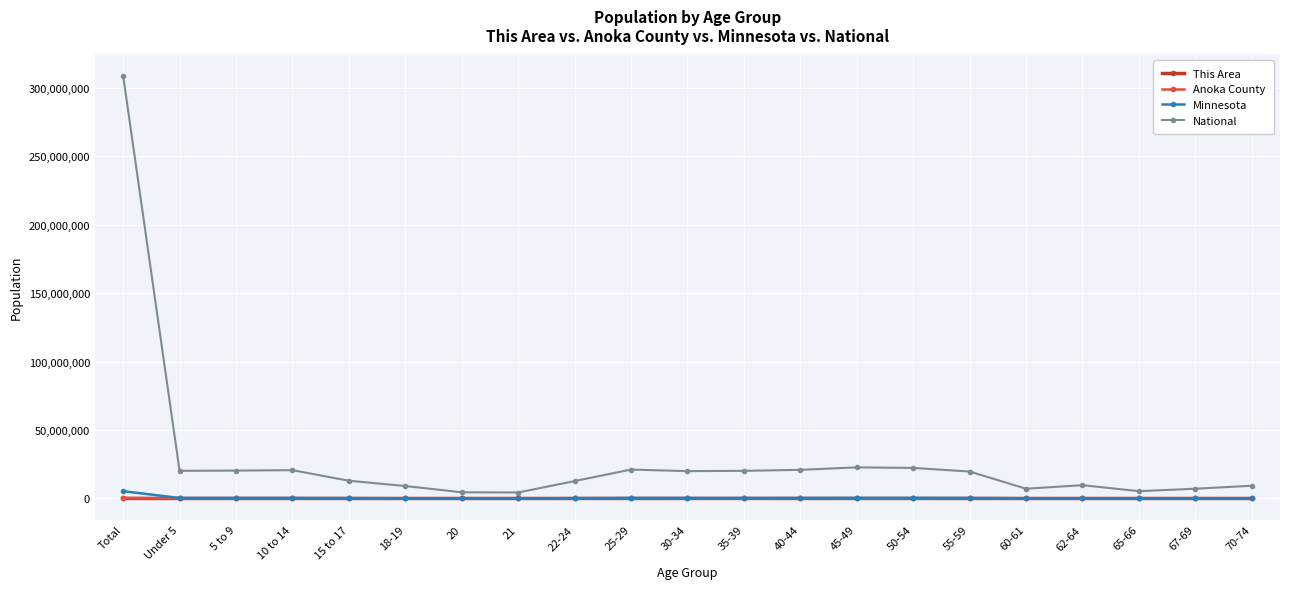

At how many categories does at least one series exceed 289359318?

1